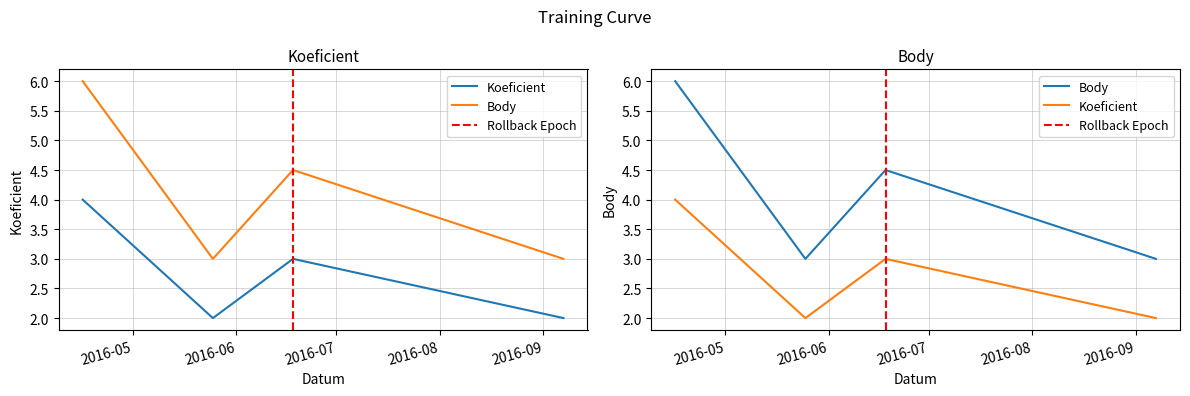

Between 2016-04-16 and 2016-06-18, which series saw the biggest shift?

Body